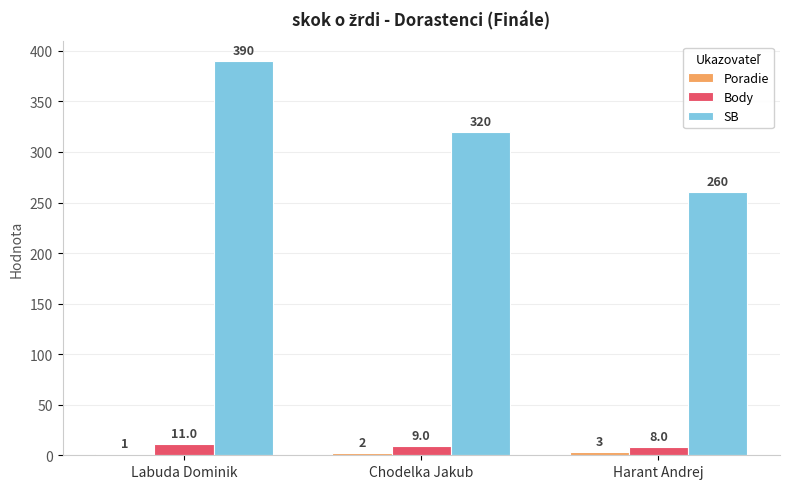

Which category has the highest value in the Body series?

Labuda Dominik